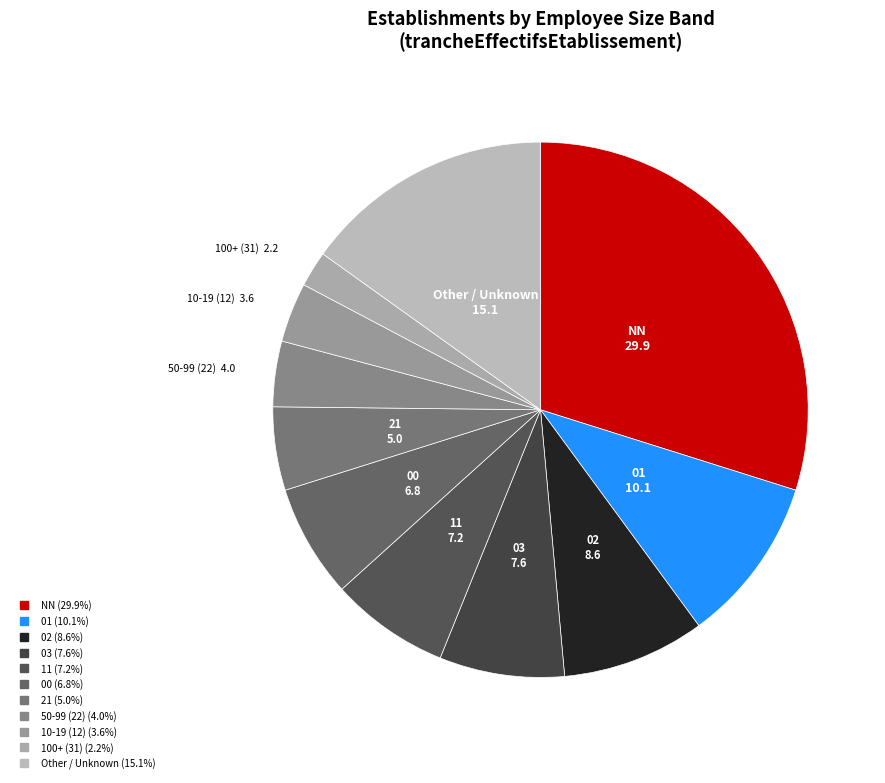

How many slices are in this pie chart?

11